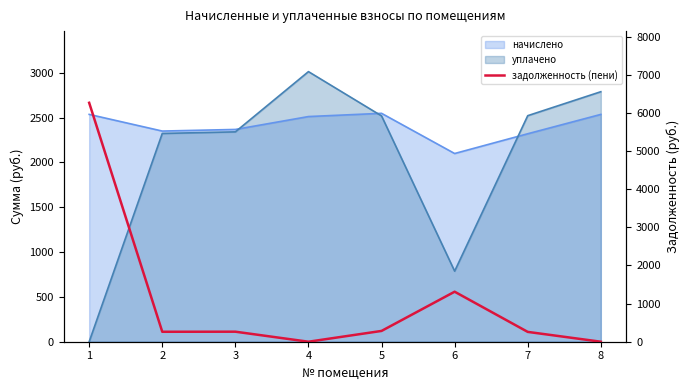

Reading left to right, what are all the values shown in this chart?

6267.5	261.1	263.1	0.0	283.1	1312.0	257.7	0.0